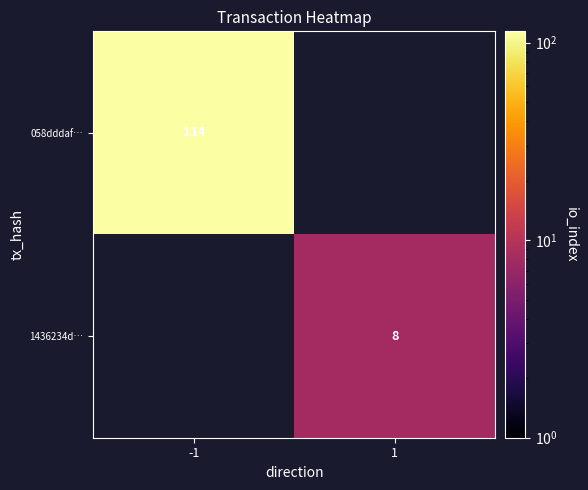

What is the greatest value displayed?

114.0